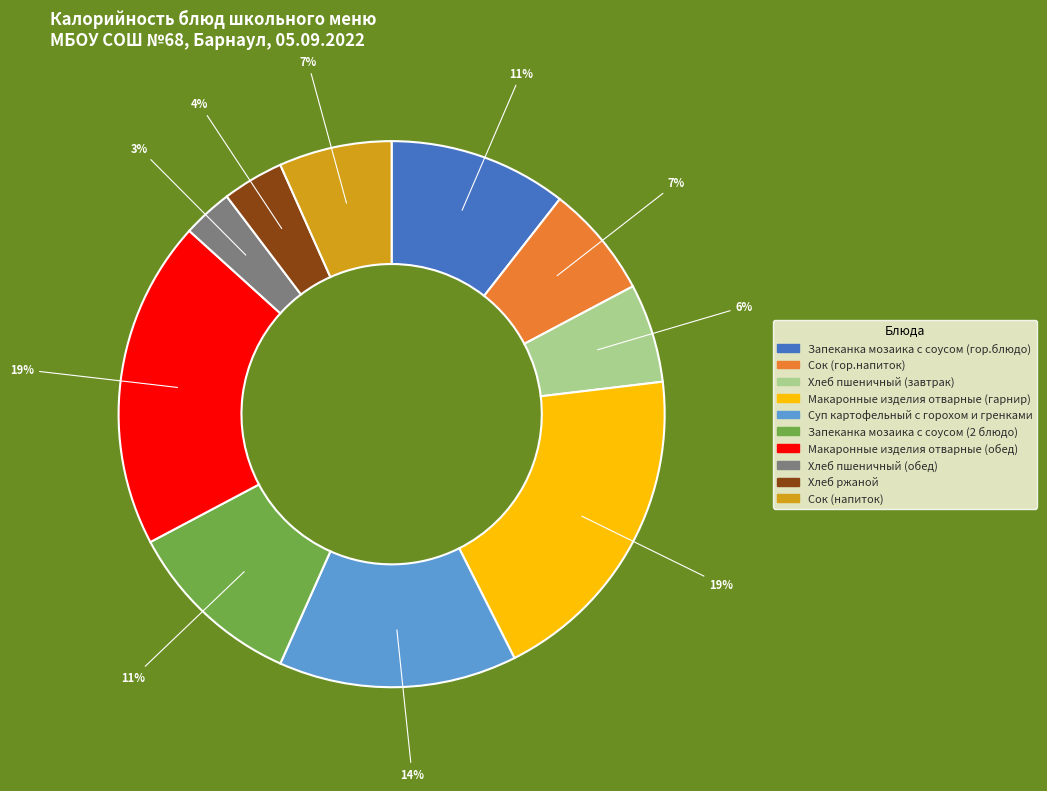

To the nearest percent, what is the average slice percentage?

10%